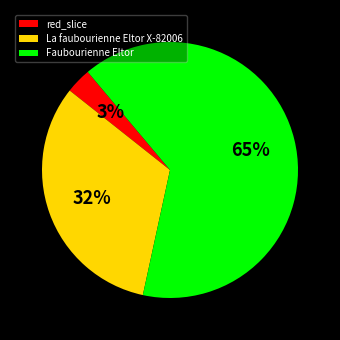

Which category has the biggest portion of the pie?

Faubourienne Eltor